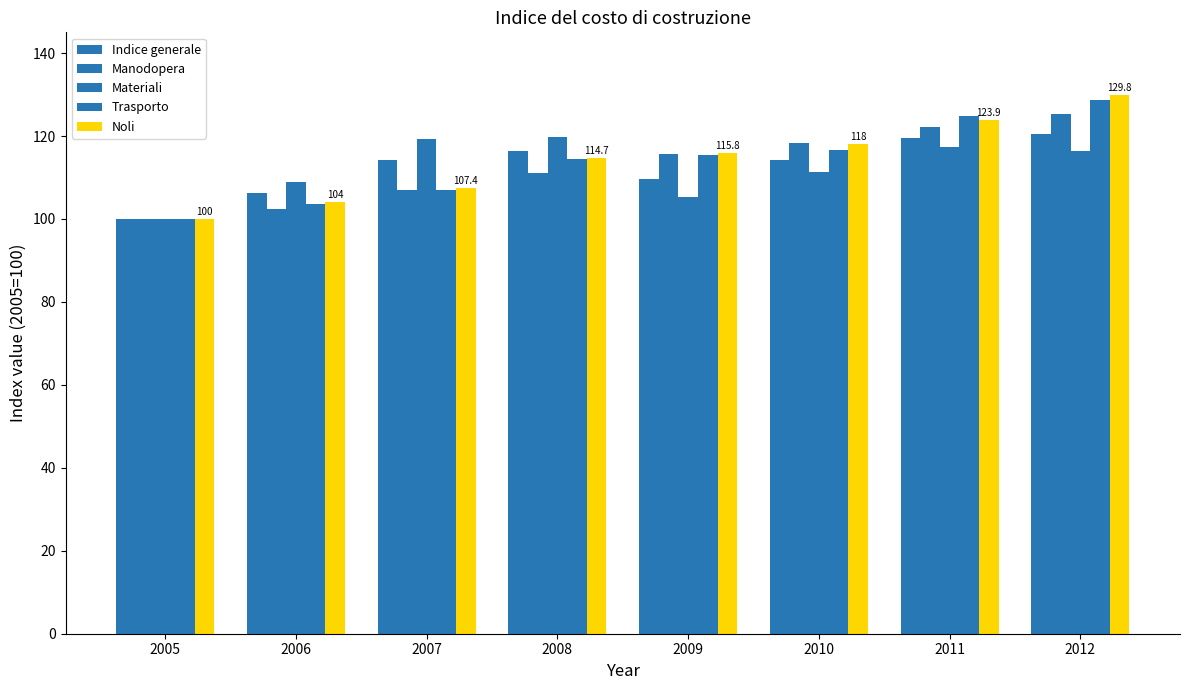

Reading right to left, what are all the values shown in this chart?

Indice generale: 2012=120.5	2011=119.5	2010=114.2	2009=109.7	2008=116.4	2007=114.1	2006=106.3	2005=100.0
Manodopera: 2012=125.4	2011=122.1	2010=118.2	2009=115.7	2008=111.2	2007=106.9	2006=102.3	2005=100.0
Materiali: 2012=116.3	2011=117.3	2010=111.4	2009=105.4	2008=119.7	2007=119.3	2006=108.9	2005=100.0
Trasporto: 2012=128.6	2011=124.9	2010=116.6	2009=115.5	2008=114.5	2007=106.9	2006=103.5	2005=100.0
Noli: 2012=129.8	2011=123.9	2010=118.0	2009=115.8	2008=114.7	2007=107.4	2006=104.0	2005=100.0